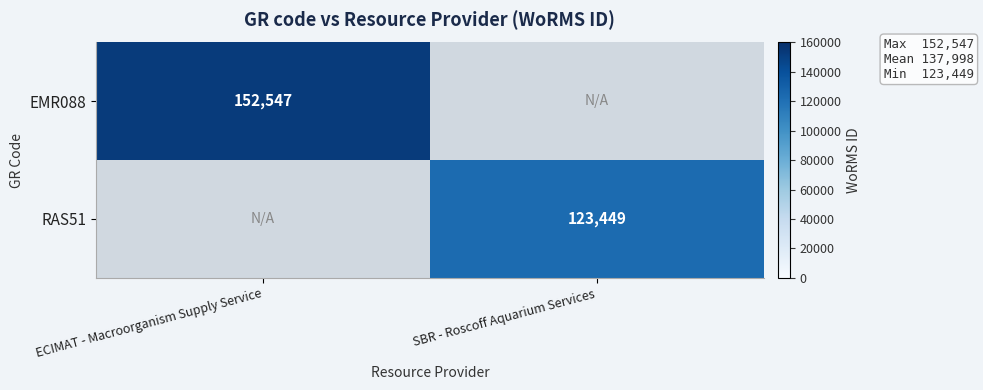

The value of EMR088 at ECIMAT - Macroorganism Supply Service is 152547. True or false?

True